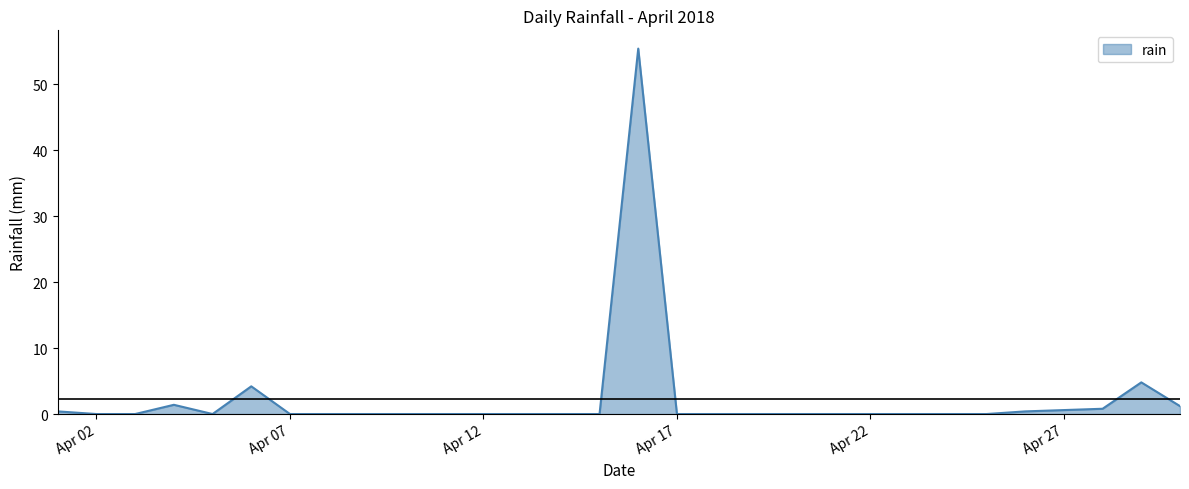

How many lines are shown in the chart?

1